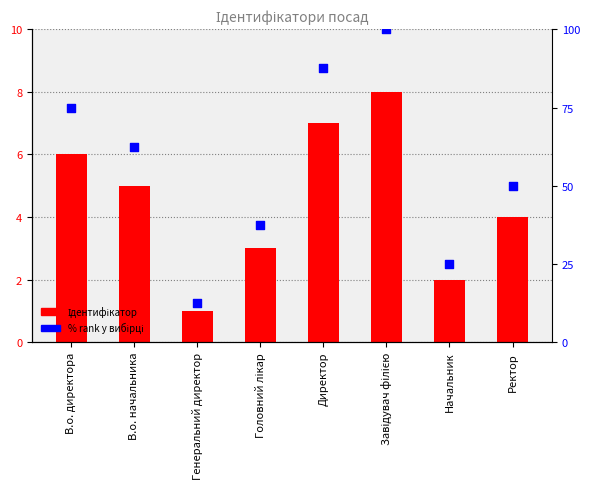

What is the total value across all series at В.о. директора?

81.0